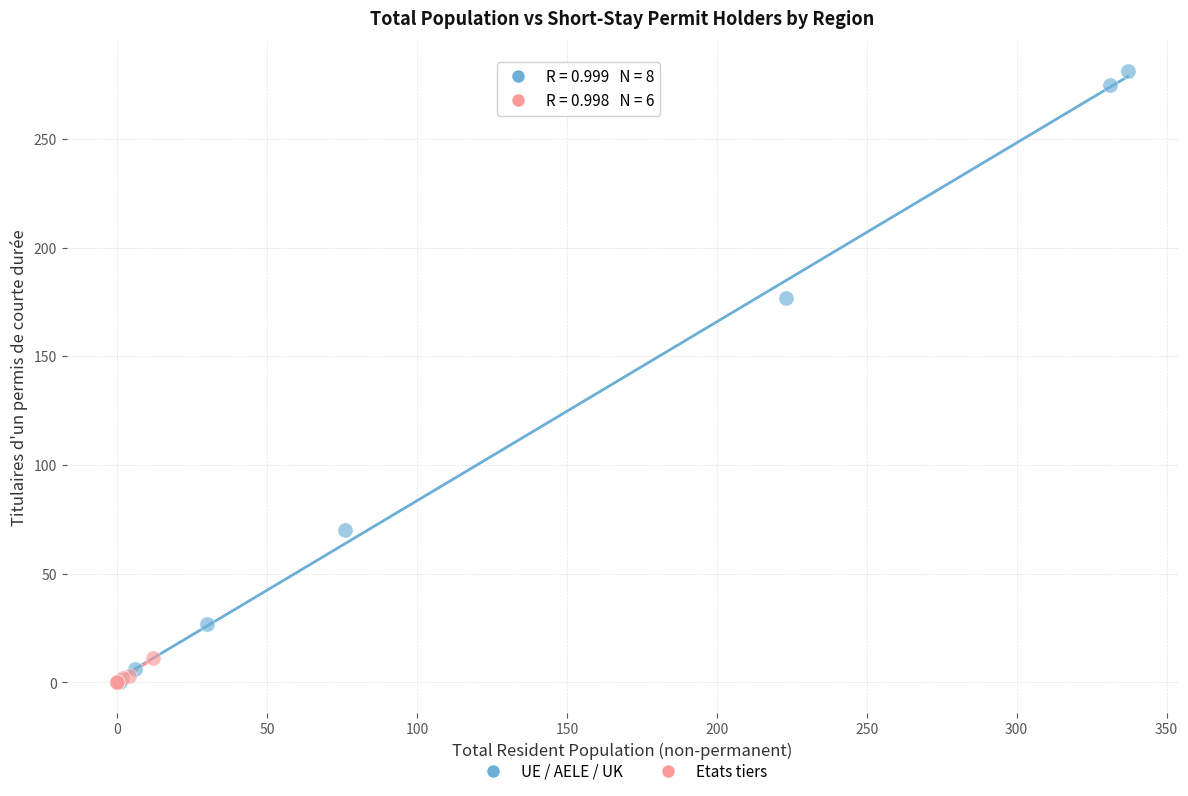

Which series has the widest spread of Y values?

UE / AELE / UK